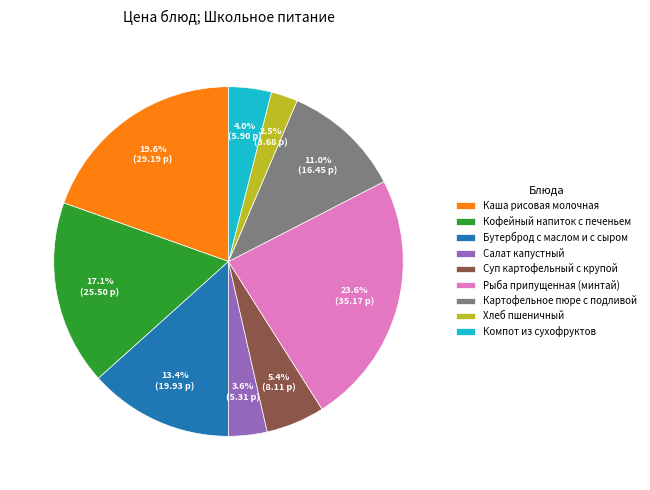

Is it true that Бутерброд с маслом и с сыром is 5% of the pie?

False